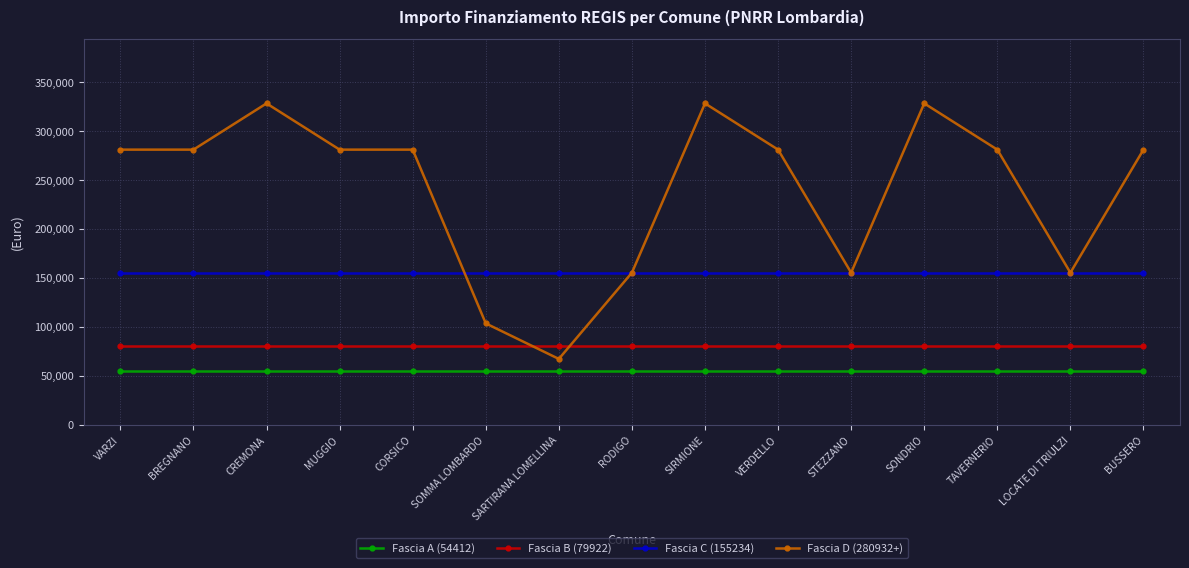

What is the difference between the Fascia D (280932+) values at VERDELLO and LOCATE DI TRIULZI?

125698